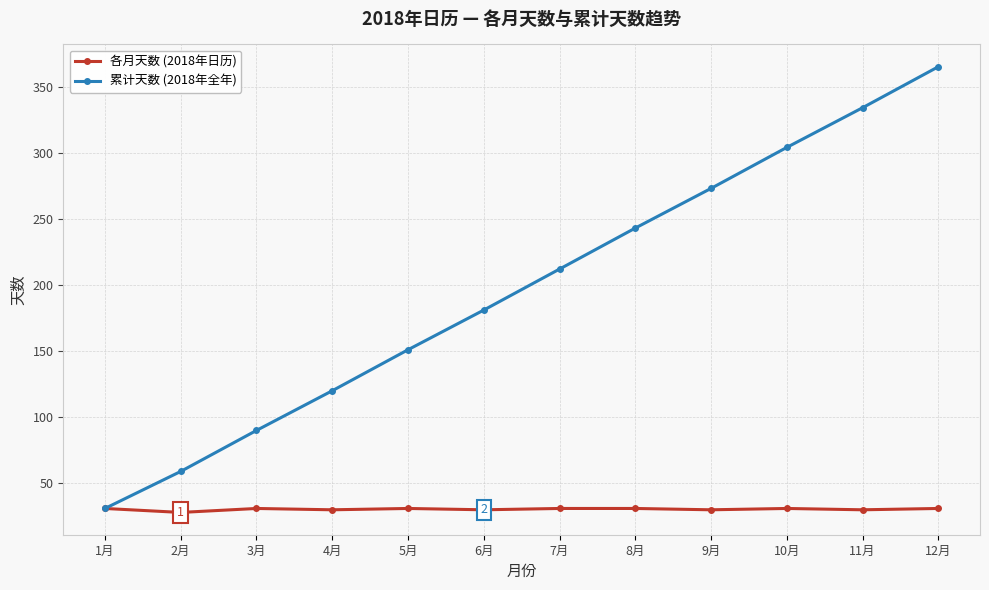

List the series in order of their peak value, lowest first.

各月天数 (2018年日历), 累计天数 (2018年全年)